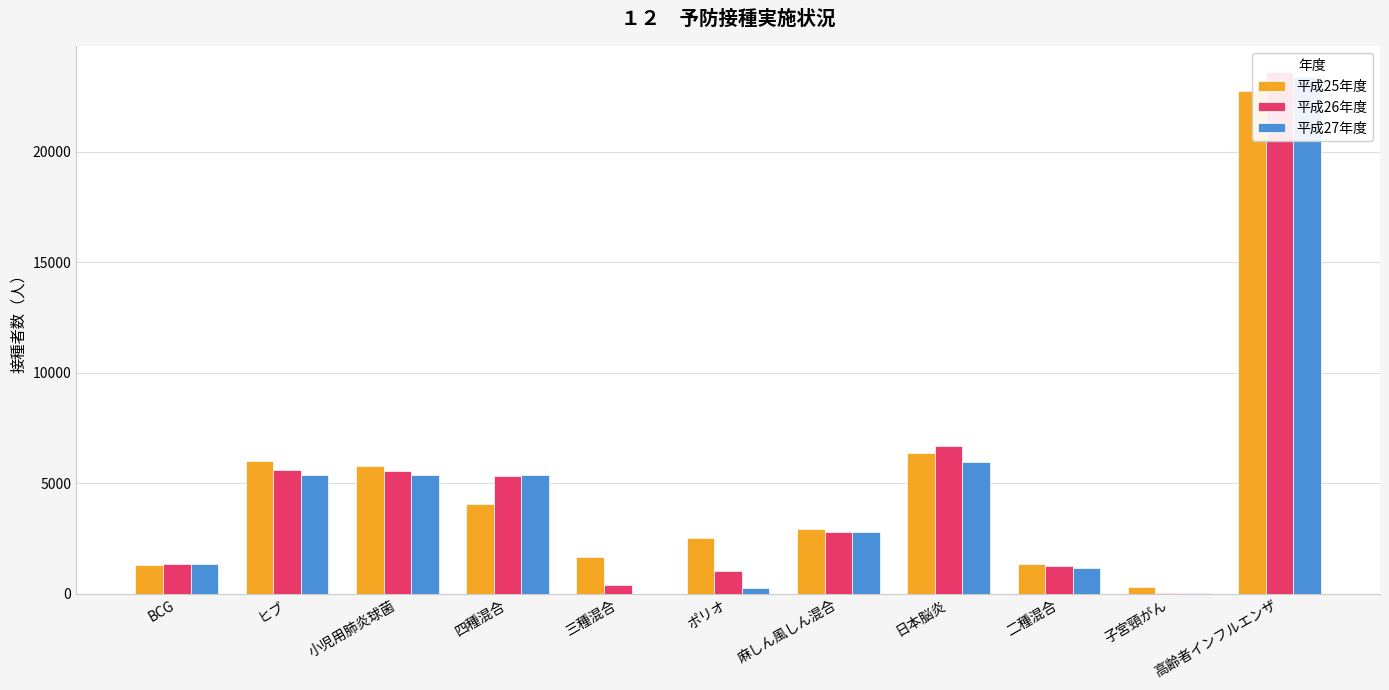

What is the label of the 2nd bar from the right?

子宮頸がん